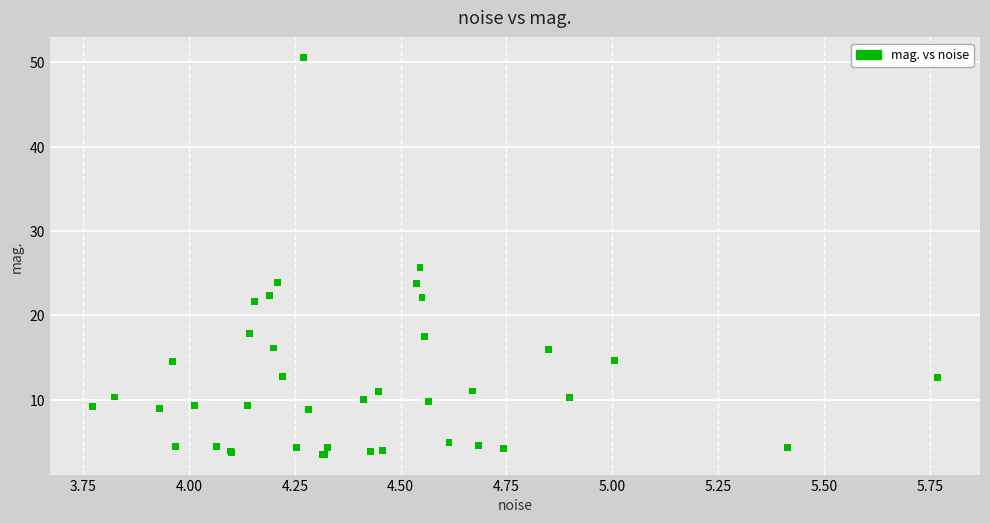

What Y value in the scatter plot is closest to 27?

25.6